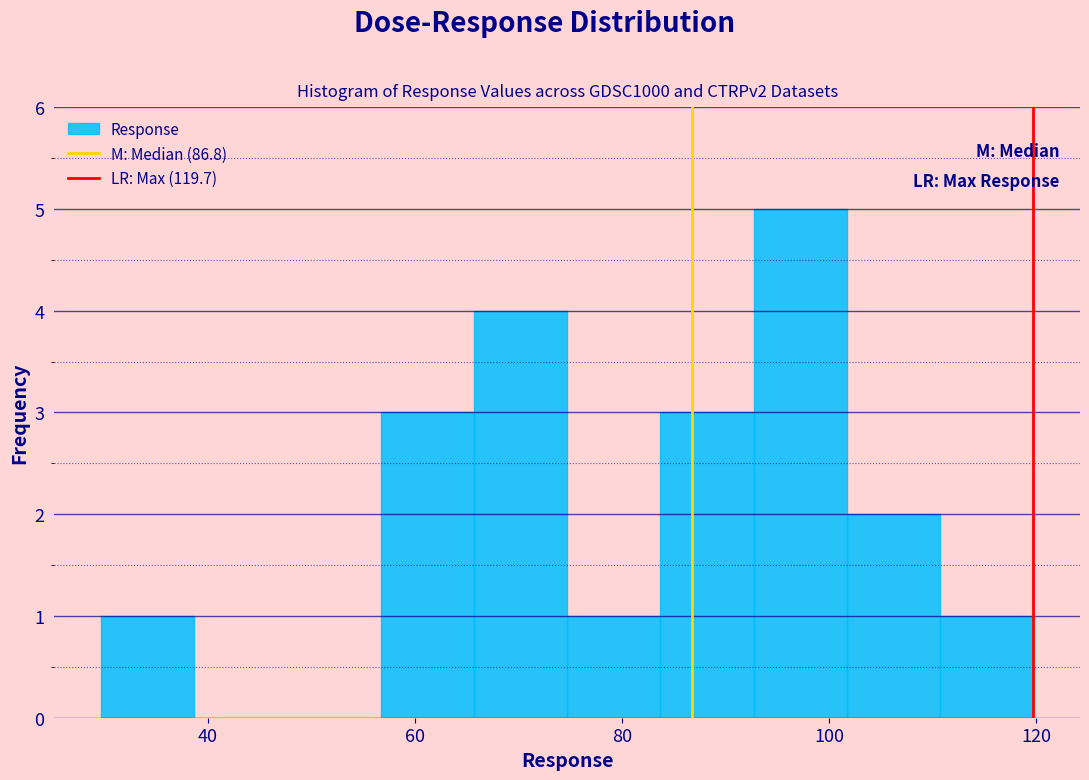

Reading left to right, list every bar in this chart as the range it spans on the x-axis followed by its height. Neither the bar edges nor the heights are printed on the chart, so give them approximately, as read against the axes.

30 to 38: 1
38 to 48: 0
48 to 56: 0
56 to 66: 3
66 to 74: 4
74 to 84: 1
84 to 92: 3
92 to 102: 5
102 to 110: 2
110 to 120: 1